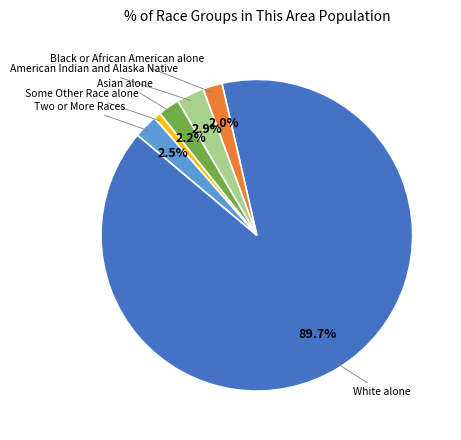

How many segments does this pie chart have?

6